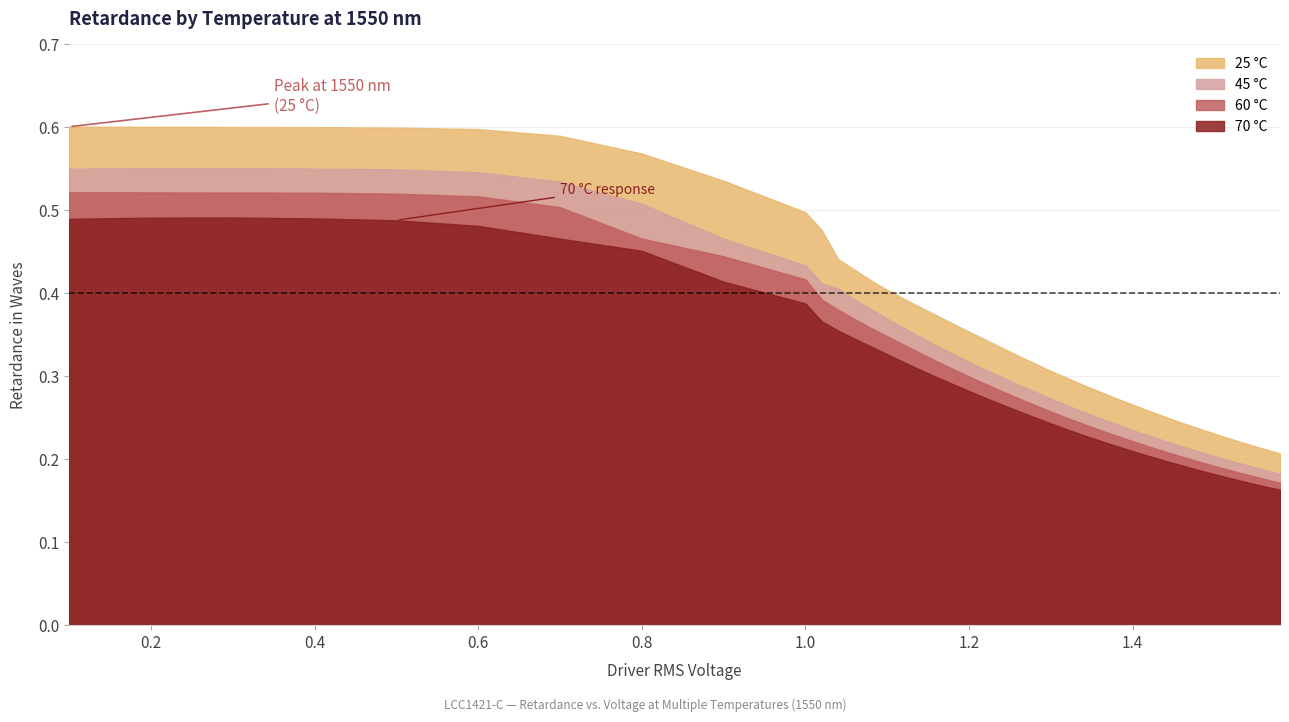

Does the chart display data point markers on the line(s)?

No